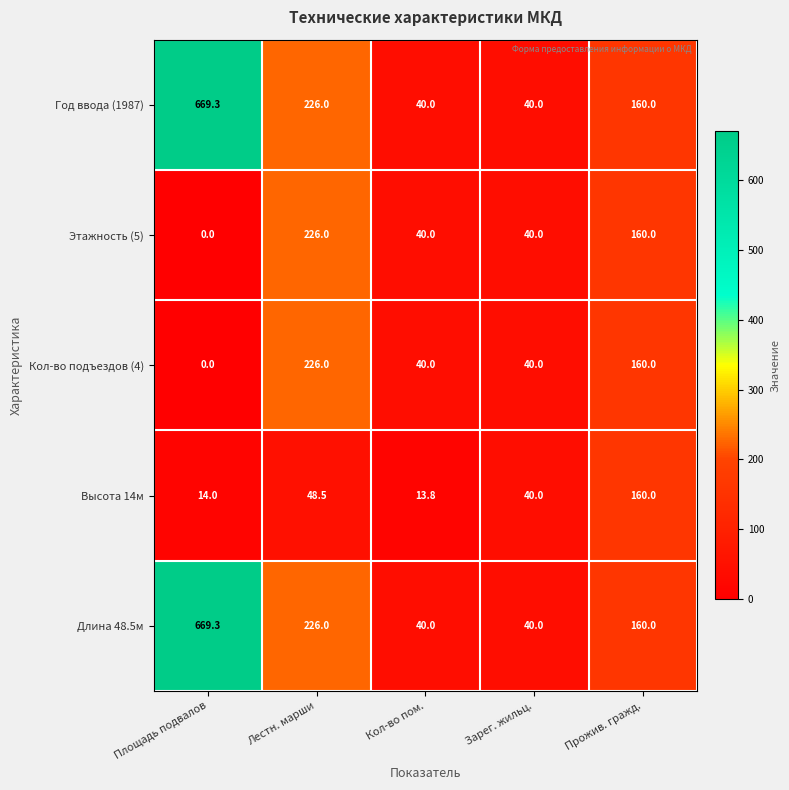

At how many categories does at least one series exceed 383?

1